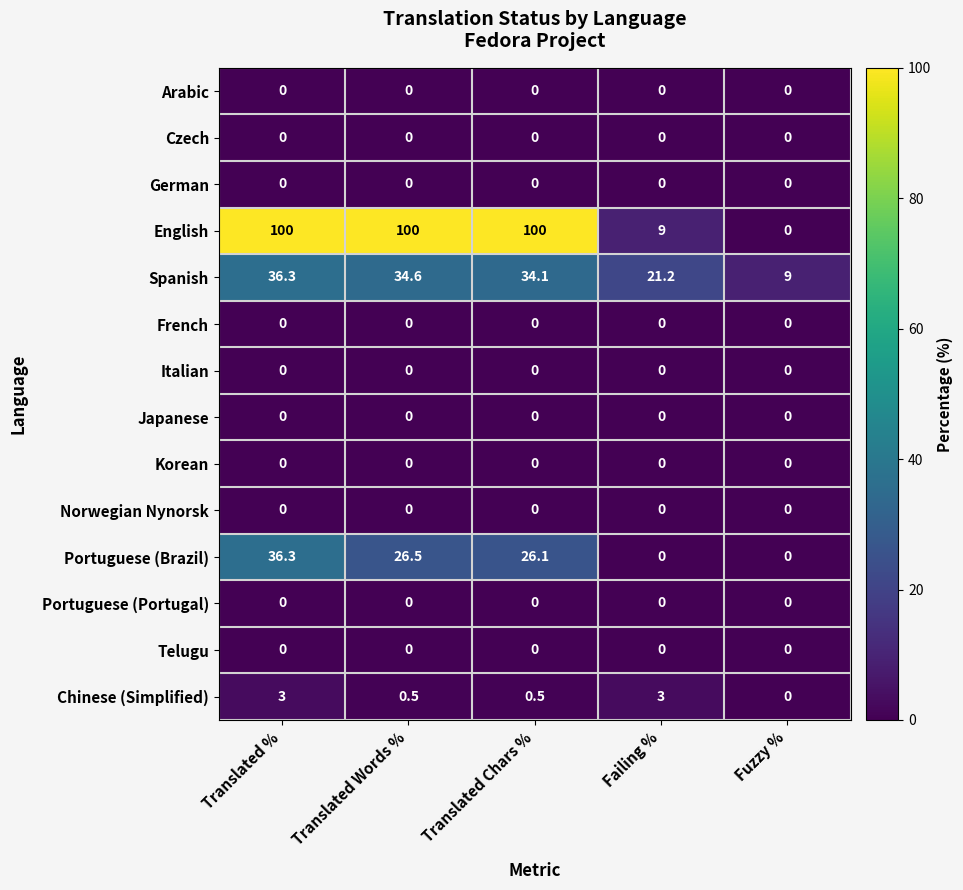

What is the greatest value displayed?

100.0